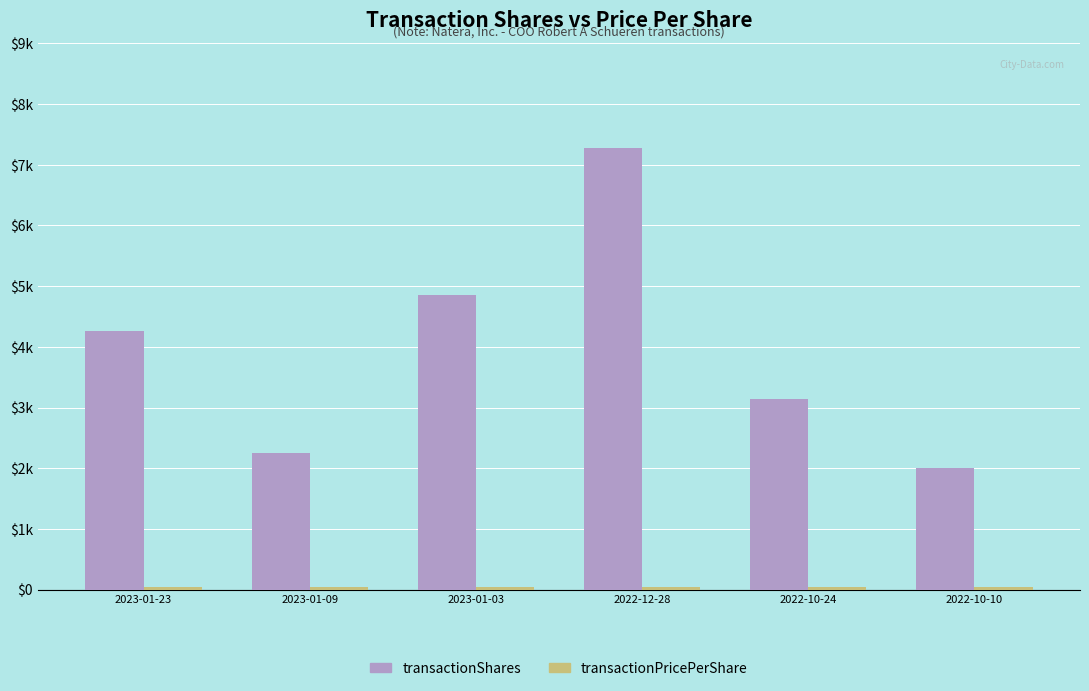

What is the smallest value displayed?

37.6